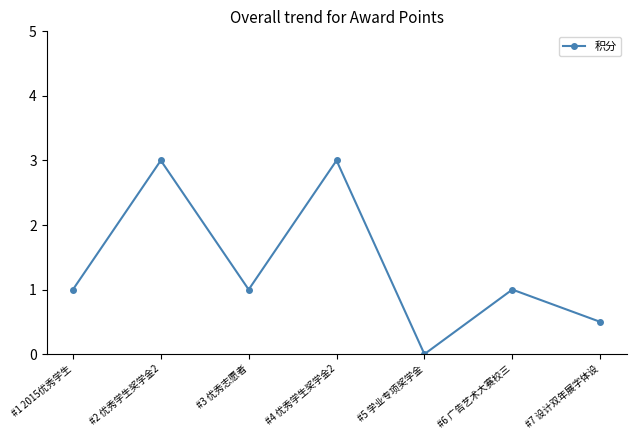

Which label corresponds to the smallest value in the chart?

#5 学业专项奖学金